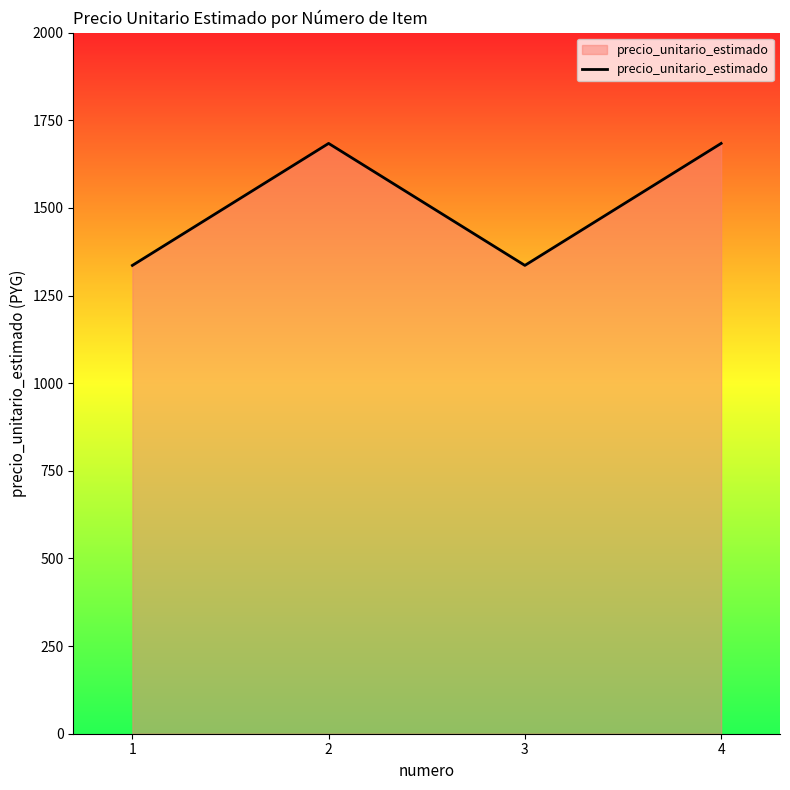

Approximately how many times larger is the value at 1 compared to 3?

1.0